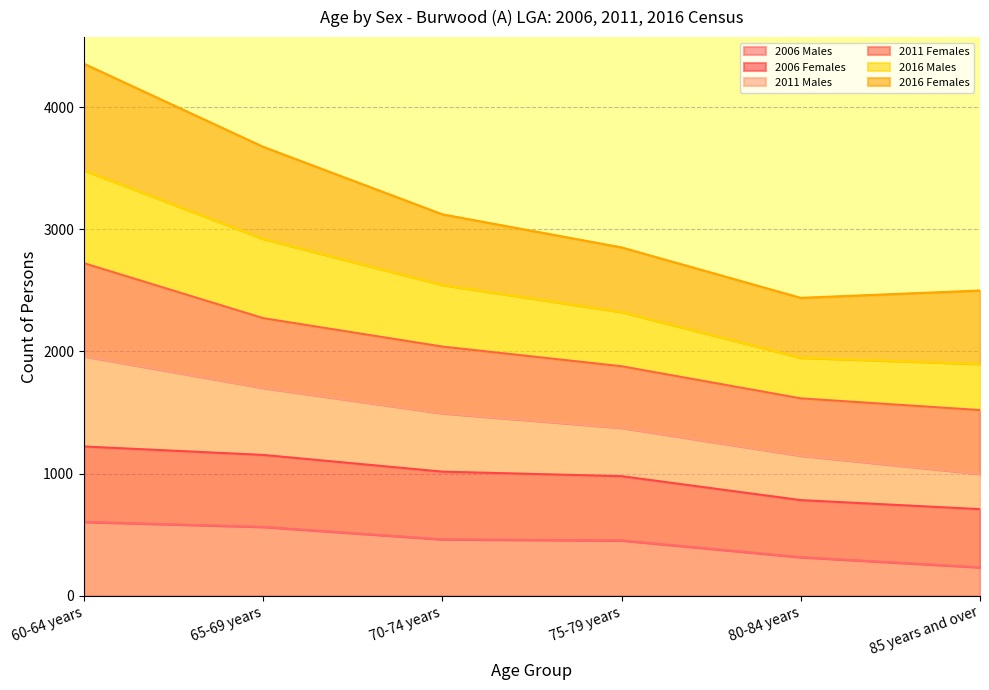

What is the minimum value for 2006 Males?

233